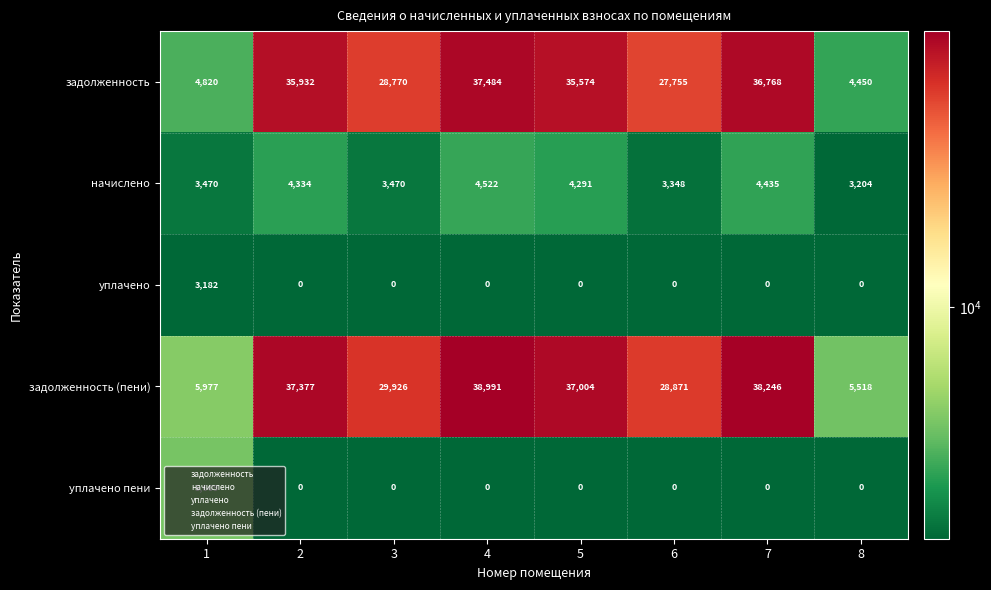

At which category is the sum across all series the highest?

4